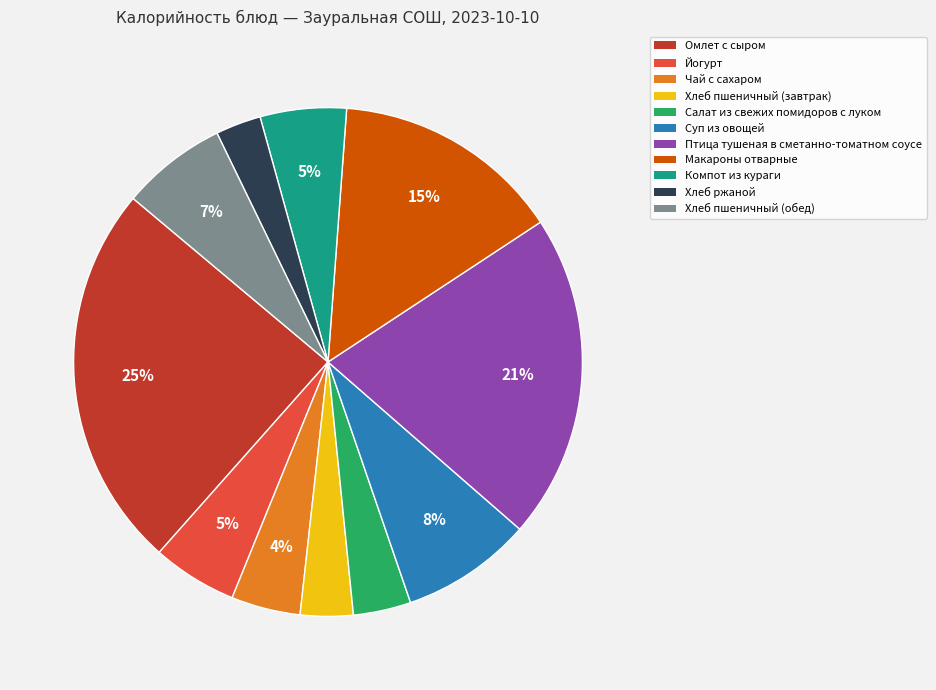

Do Хлеб пшеничный (завтрак) and Салат из свежих помидоров с луком together represent more than half of the pie?

No